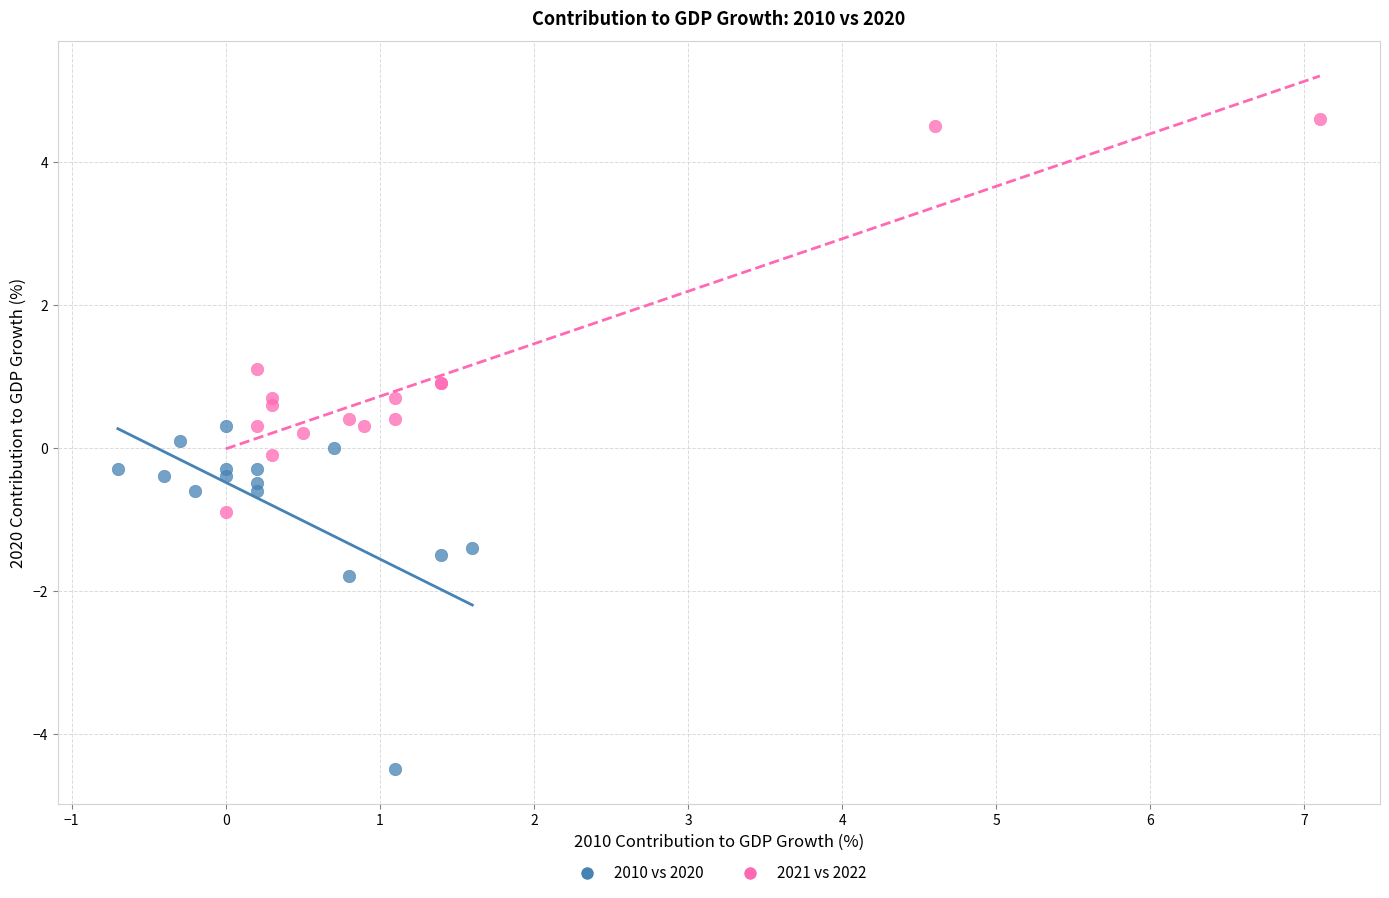

Which series reaches the minimum Y coordinate?

2010 vs 2020